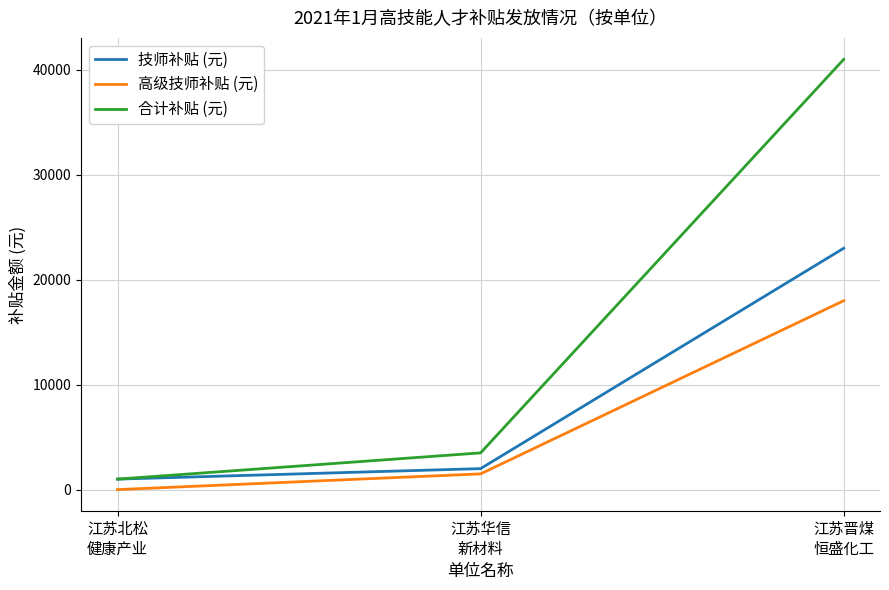

What position from the left is 江苏晋煤
恒盛化工?

3